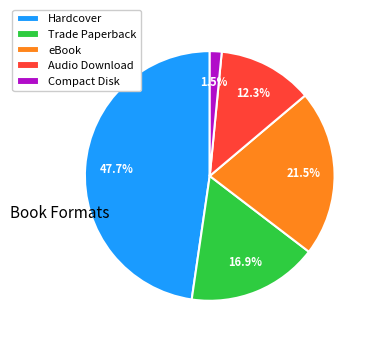

The Hardcover slice represents 48% of the pie. True or false?

True